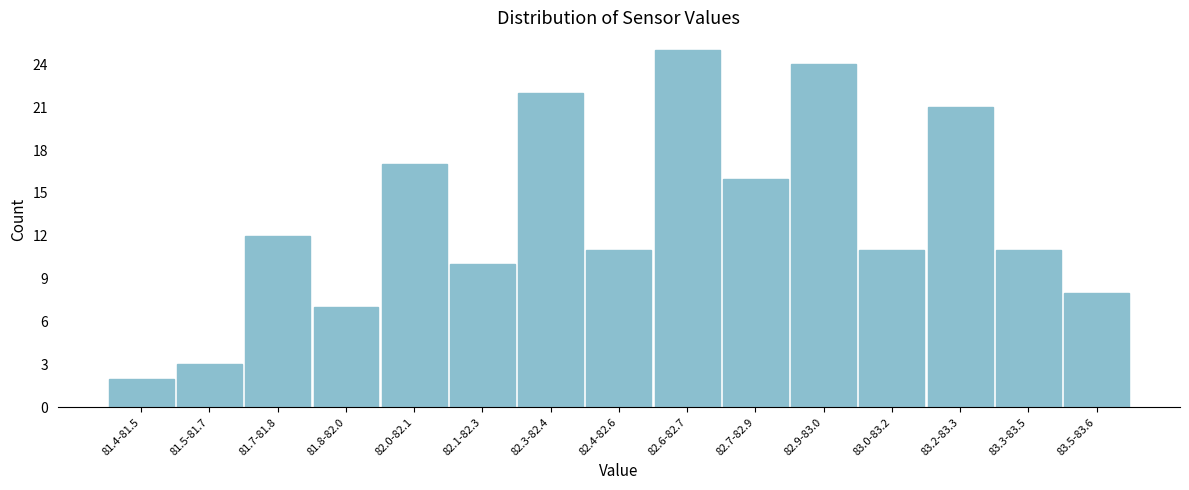

Reading right to left, extract all data points from this chart.

8	11	21	11	24	16	25	11	22	10	17	7	12	3	2